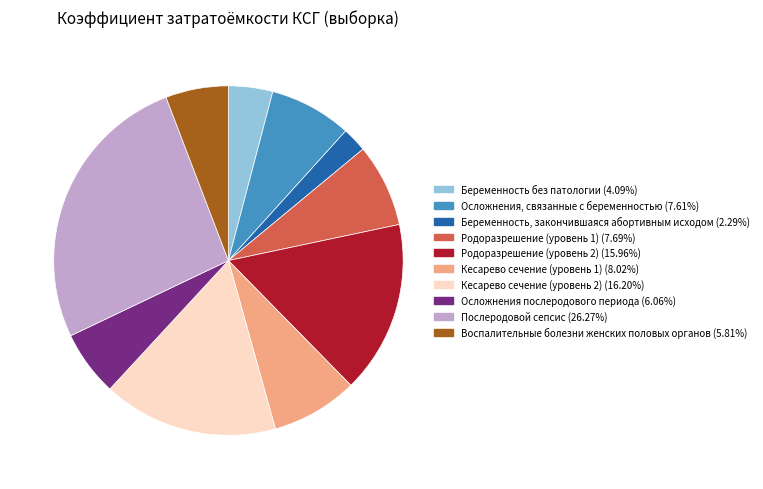

How many segments does this pie chart have?

10